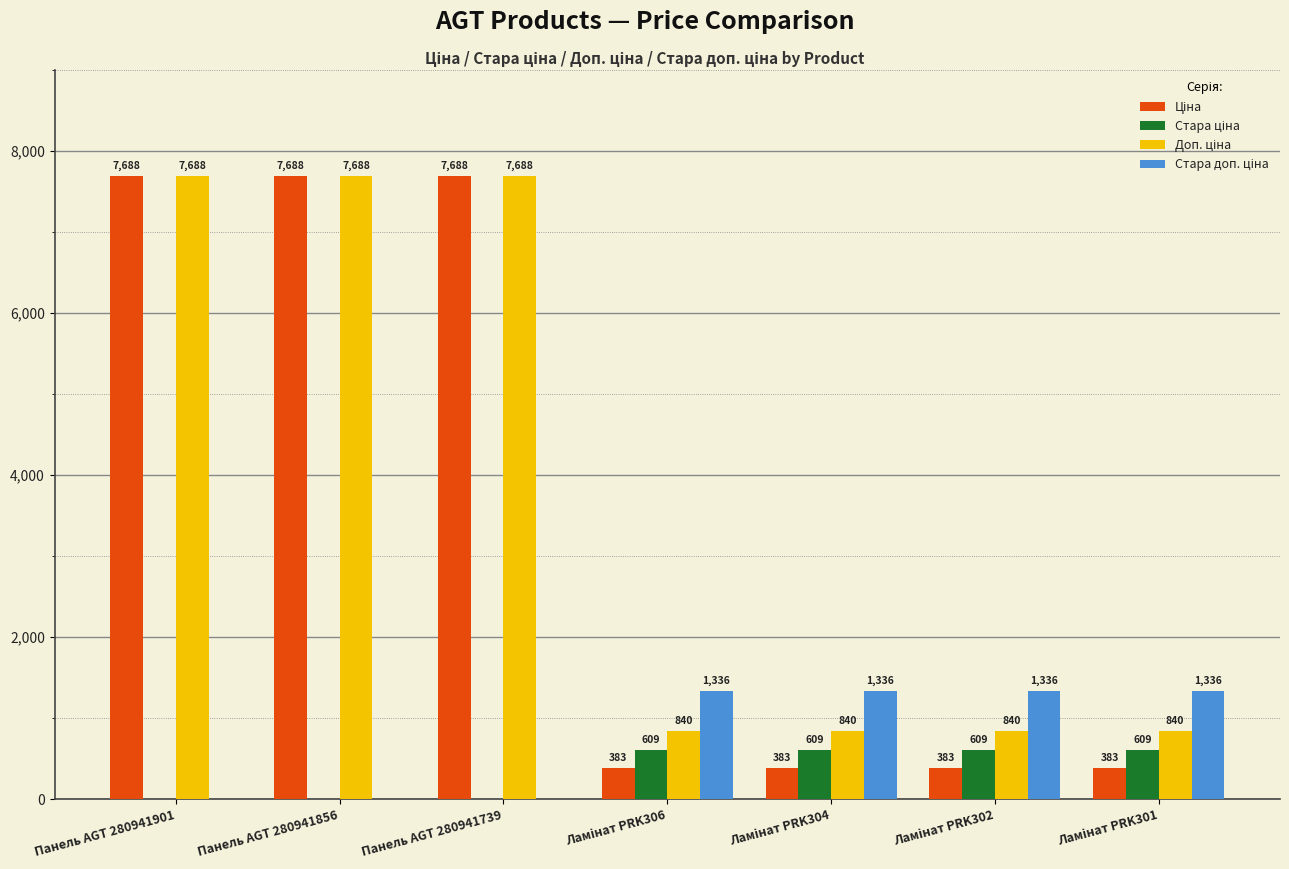

Are the bars horizontal?

No